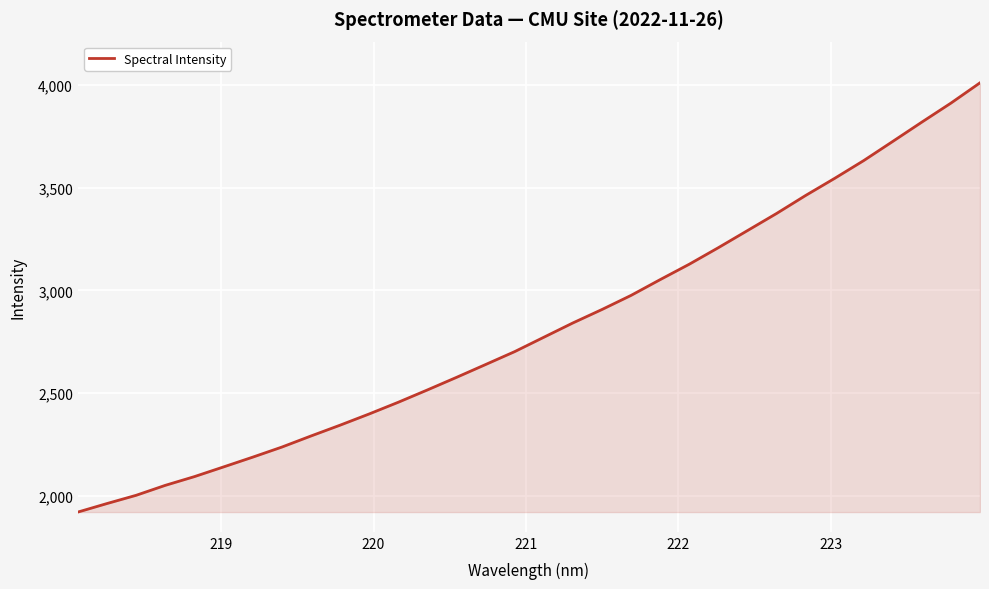

What is the difference between the maximum and minimum values?

2089.7